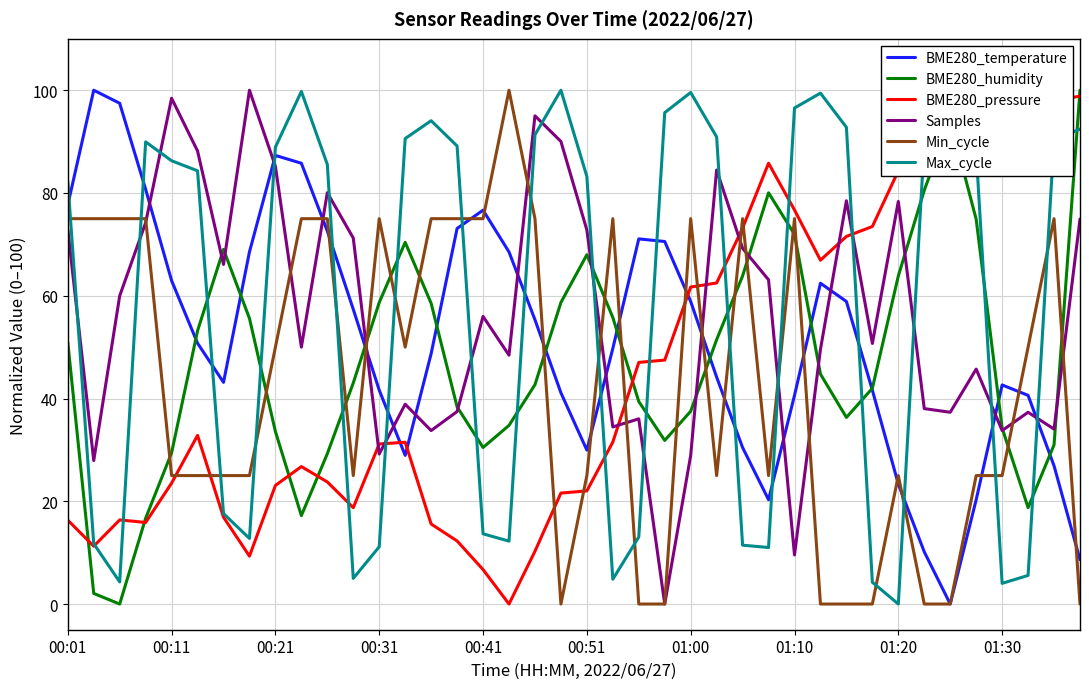

List the series in order of their peak value, lowest first.

BME280_temperature, BME280_humidity, BME280_pressure, Samples, Min_cycle, Max_cycle